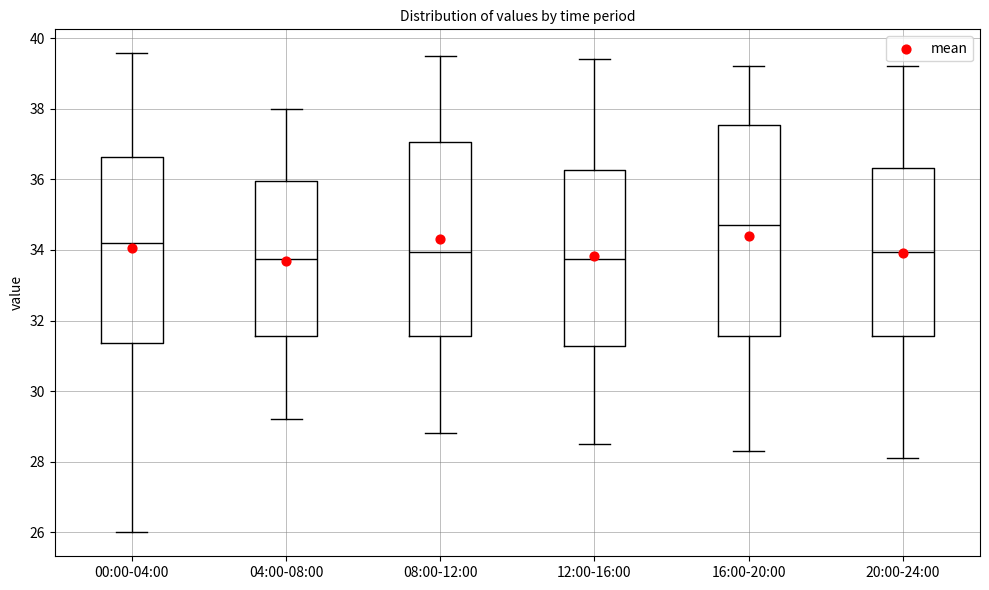

Reading left to right, read every box against the y-axis: the position of its median line, the range the box covers, and the ends of its whiskers. The values are not printed on the chart, so give them approximately, as read against the axis.

00:00-04:00: median 34.2, box 31.4 to 36.6, whiskers 26.0 to 39.6
04:00-08:00: median 33.8, box 31.6 to 36.0, whiskers 29.2 to 38.0
08:00-12:00: median 34.0, box 31.6 to 37.0, whiskers 28.8 to 39.6
12:00-16:00: median 33.8, box 31.2 to 36.2, whiskers 28.6 to 39.4
16:00-20:00: median 34.8, box 31.6 to 37.6, whiskers 28.4 to 39.2
20:00-24:00: median 34.0, box 31.6 to 36.4, whiskers 28.2 to 39.2